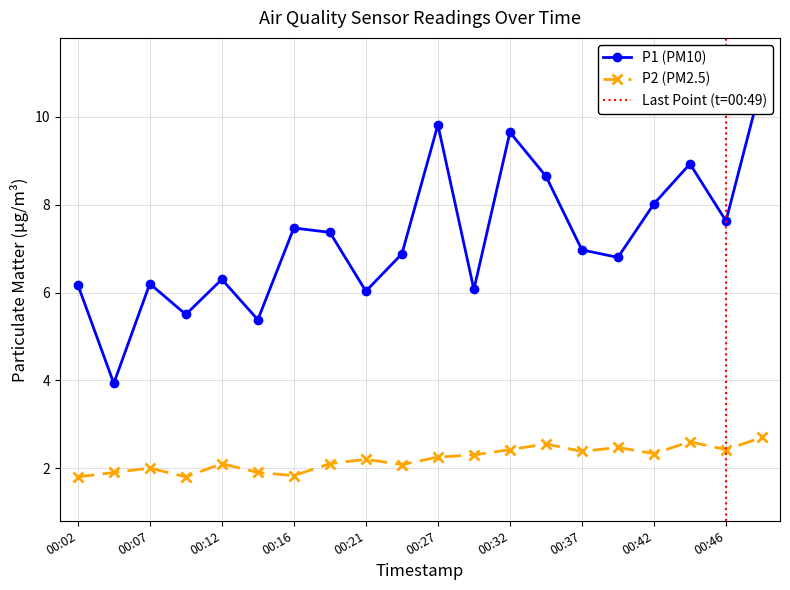

True or false: P1 and P2 intersect in this chart.

False